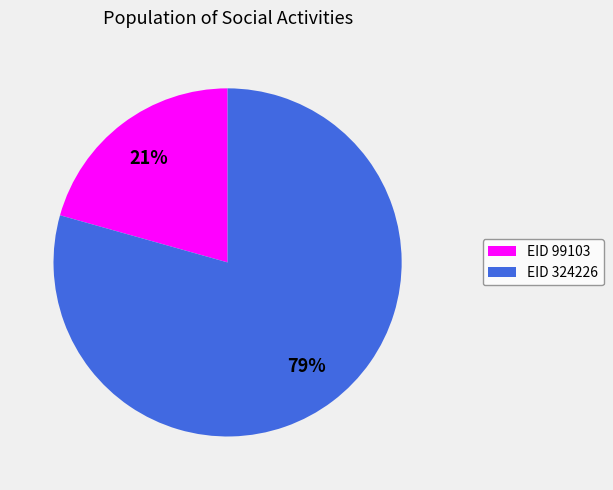

Does any single category account for the majority?

Yes